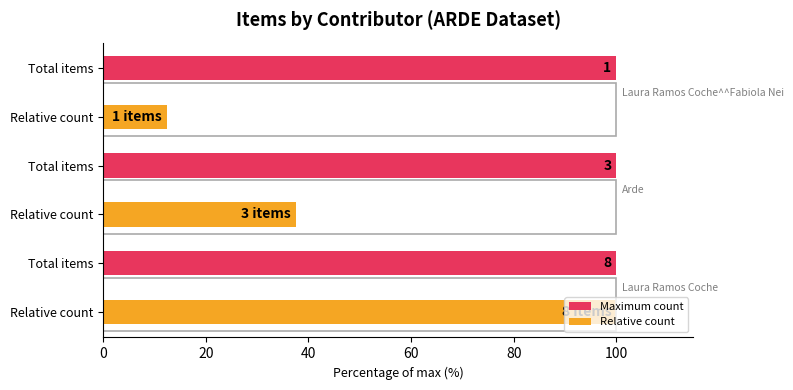

What is the minimum value for Relative count?

12.5